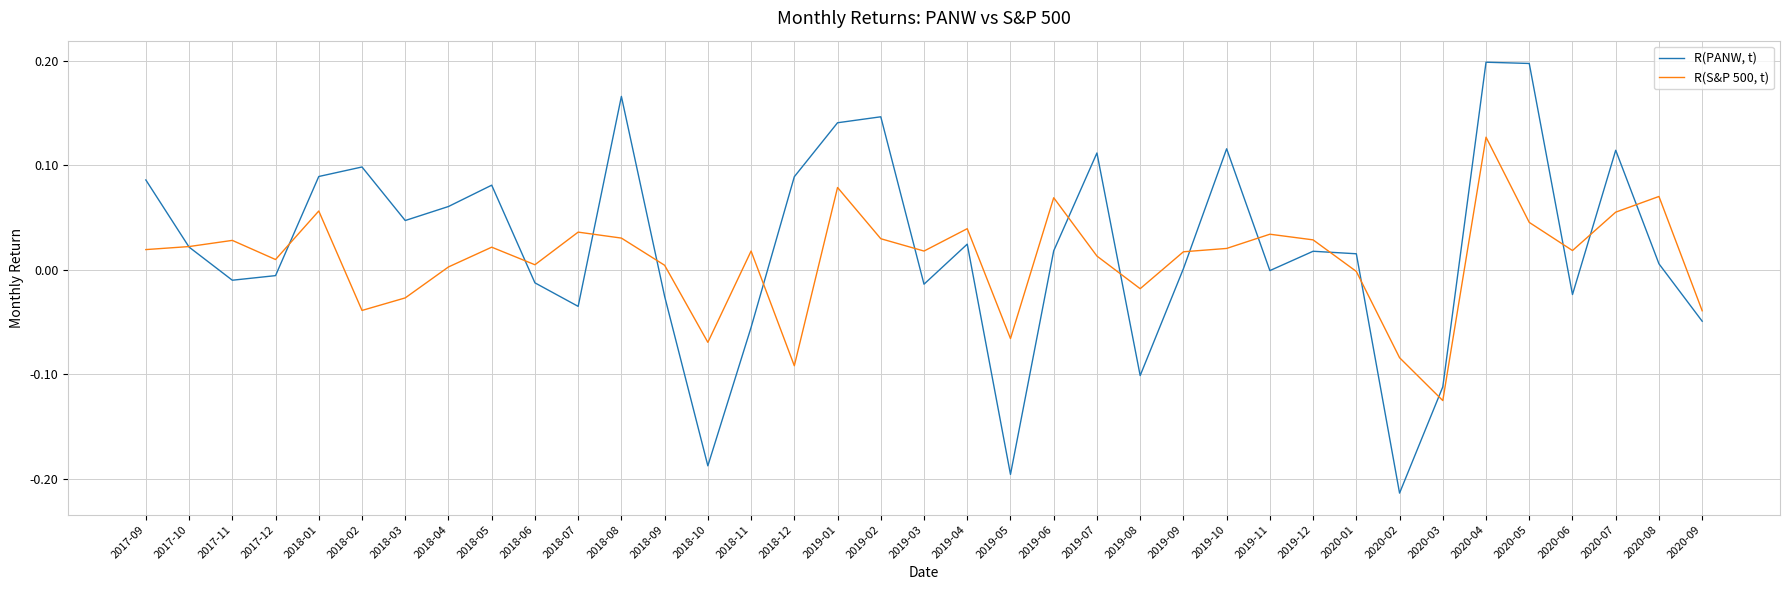

Rank the series by their maximum value, from lowest to highest.

R(S&P 500, t), R(PANW, t)